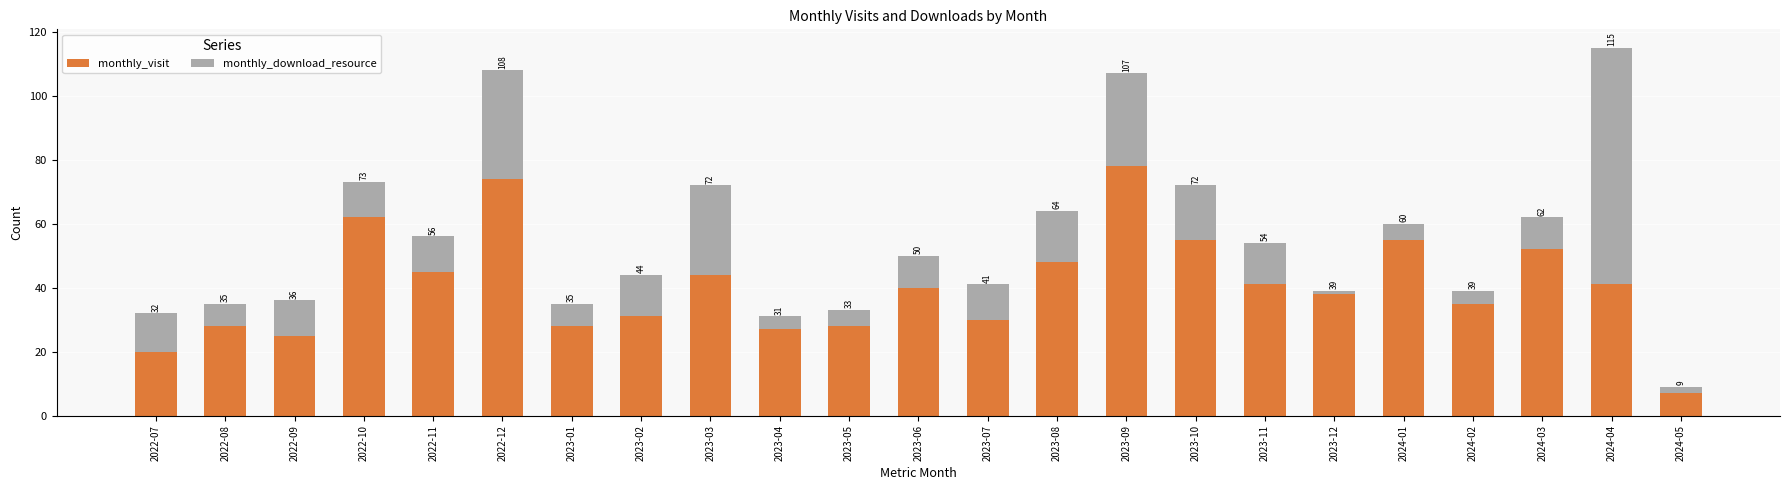

Between 2022-12 and 2023-09, which is larger?

2023-09